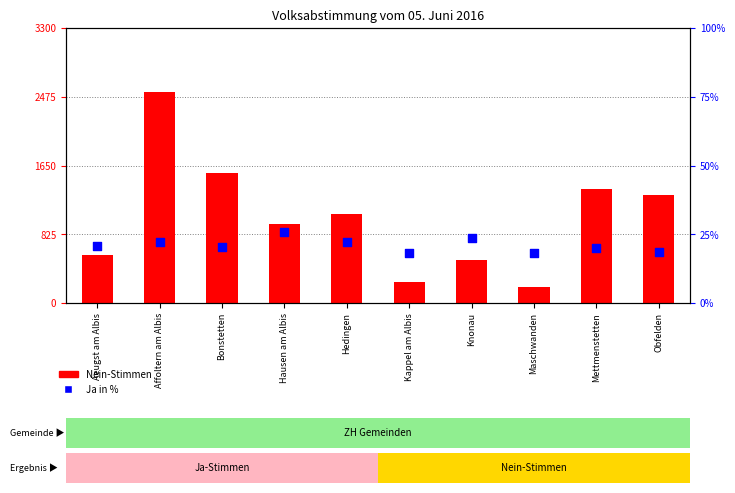

Which series has the largest total across all categories?

Nein-Stimmen